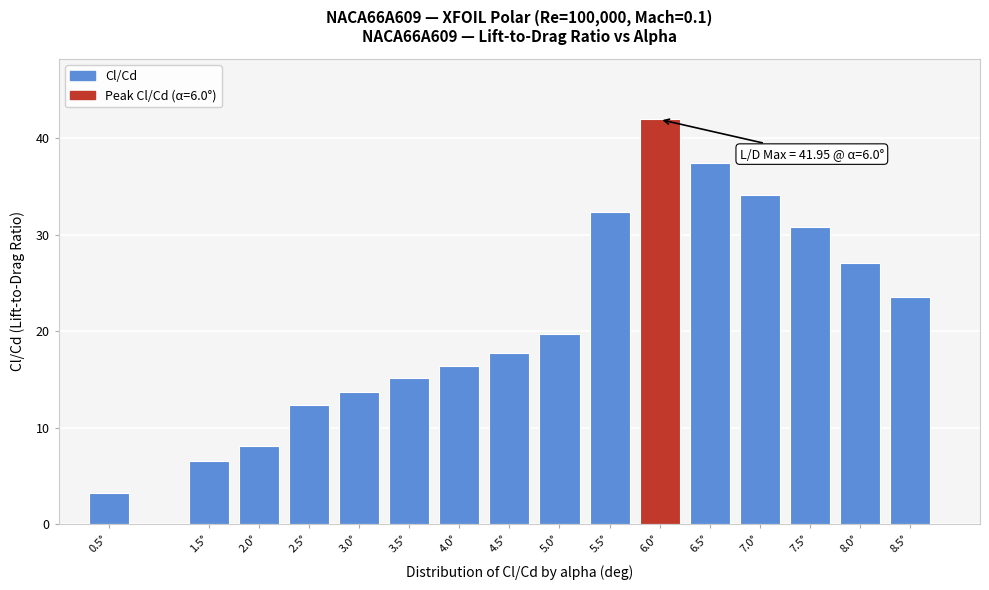

Reading left to right, list all the values displayed in this chart.

0.5°=3.2	1.5°=6.6	2.0°=8.1	2.5°=12.3	3.0°=13.7	3.5°=15.2	4.0°=16.4	4.5°=17.8	5.0°=19.7	5.5°=32.3	6.0°=42.0	6.5°=37.4	7.0°=34.2	7.5°=30.8	8.0°=27.0	8.5°=23.6